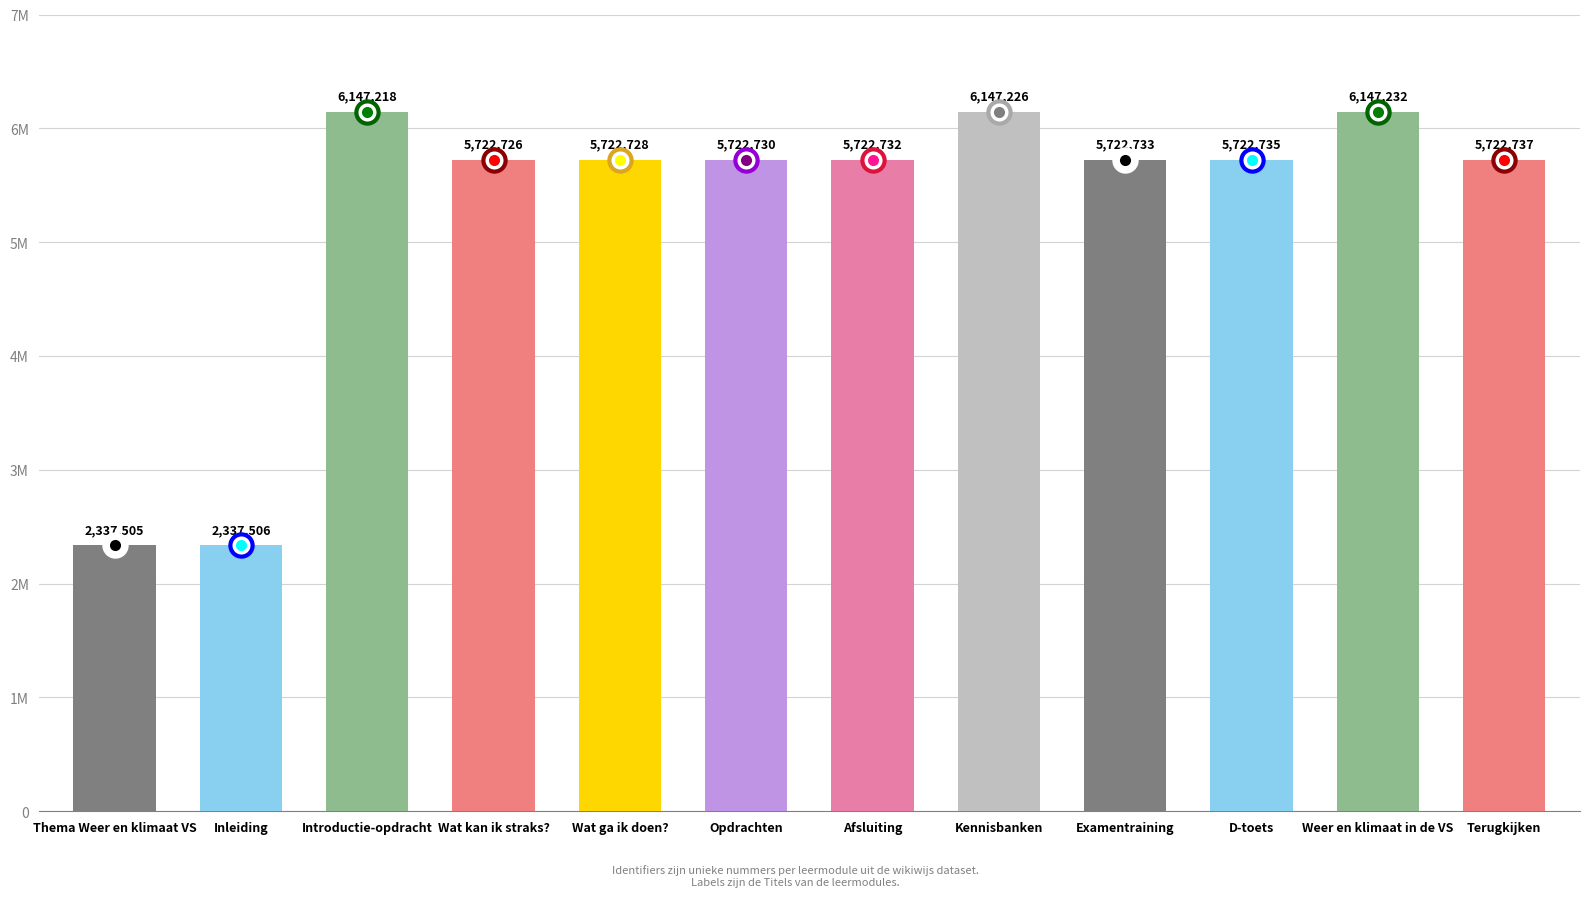

At which label does the data first exceed 5722733?

Introductie-opdracht